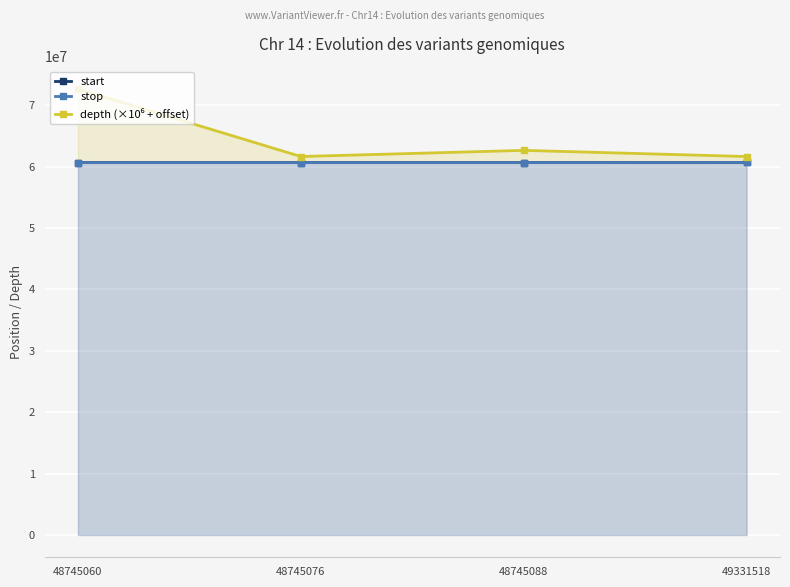

The value of stop at 48745076 is 60639011. True or false?

True